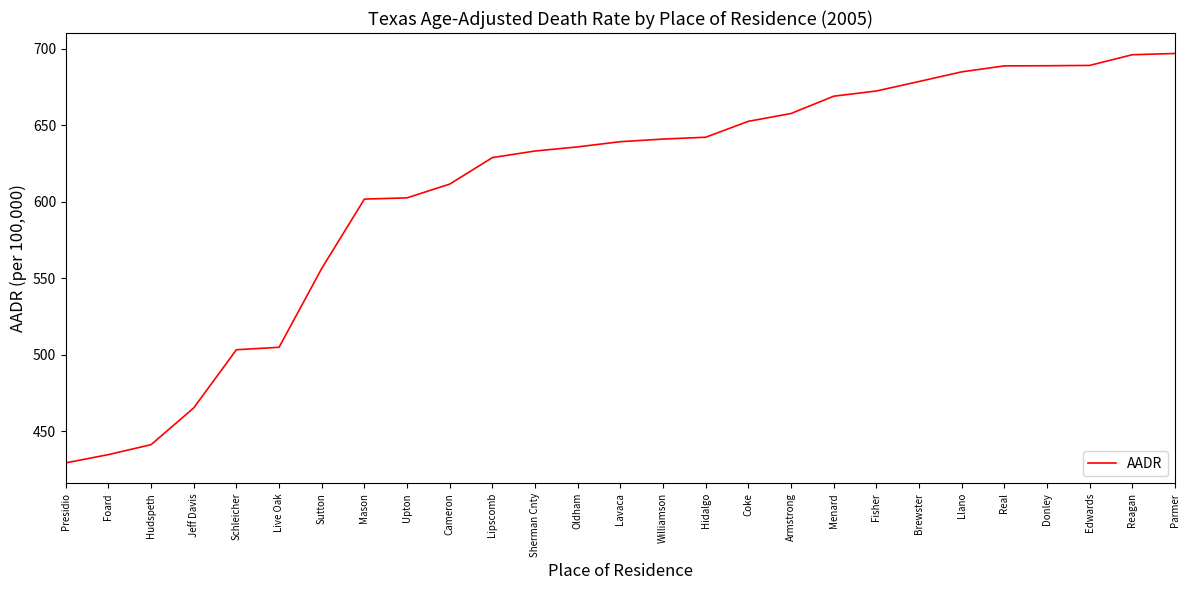

What is the greatest value displayed?

696.8